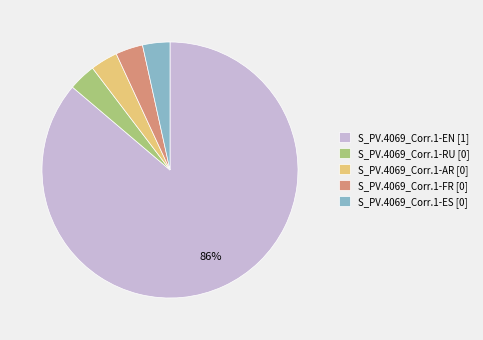

To the nearest percent, what is the average slice percentage?

20%